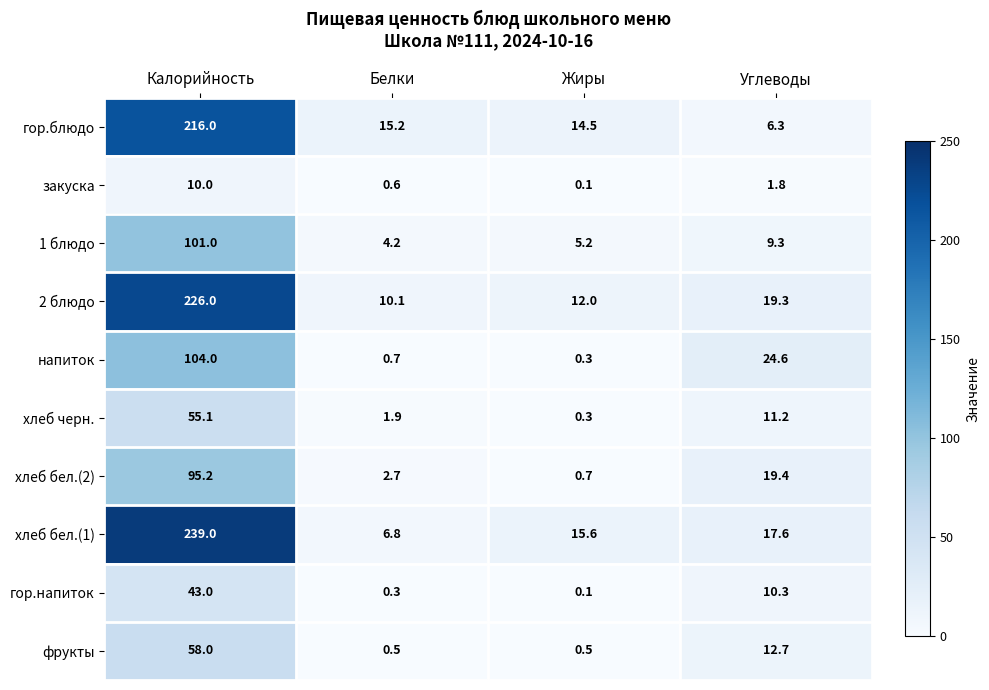

Which series has the largest total across all categories?

хлеб бел.(1)